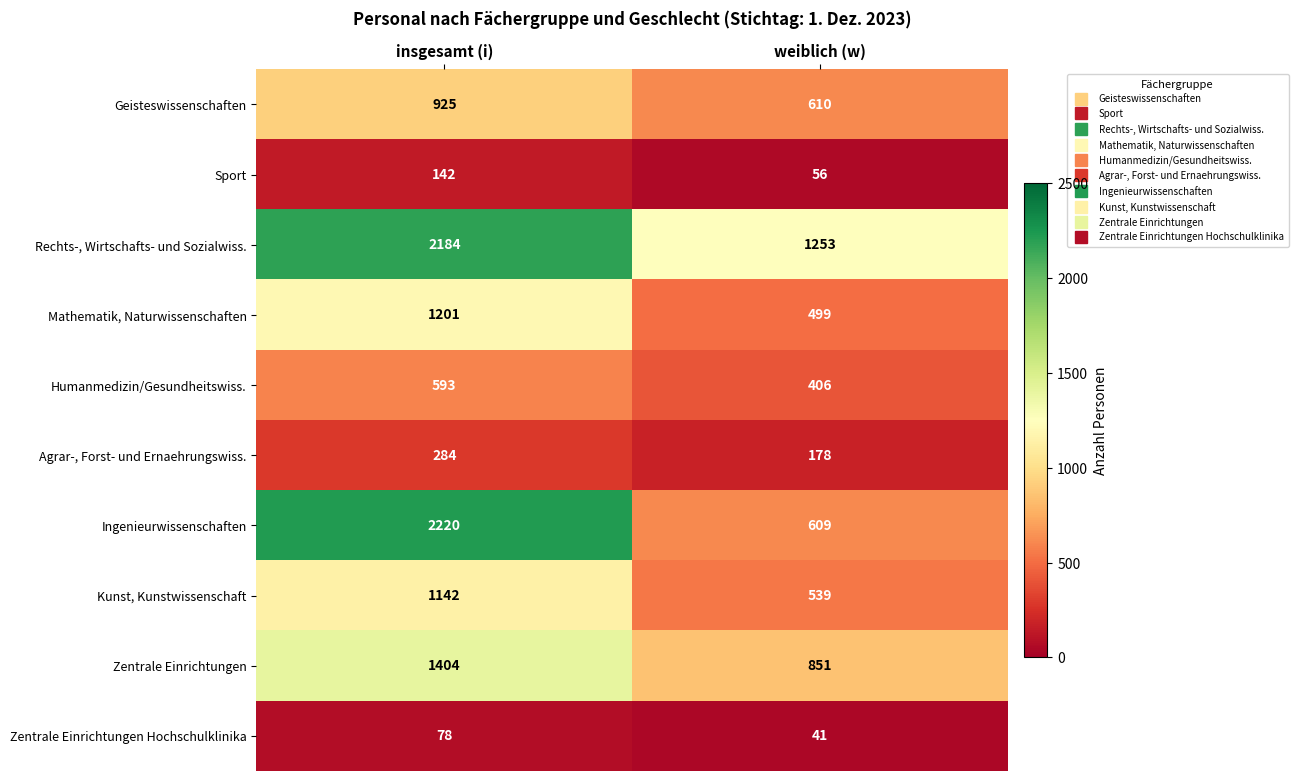

Reading left to right, what are all the values shown in this chart?

Geisteswissenschaften: insgesamt (i)=925	weiblich (w)=610
Sport: insgesamt (i)=142	weiblich (w)=56
Rechts-, Wirtschafts- und Sozialwiss.: insgesamt (i)=2184	weiblich (w)=1253
Mathematik, Naturwissenschaften: insgesamt (i)=1201	weiblich (w)=499
Humanmedizin/Gesundheitswiss.: insgesamt (i)=593	weiblich (w)=406
Agrar-, Forst- und Ernaehrungswiss.: insgesamt (i)=284	weiblich (w)=178
Ingenieurwissenschaften: insgesamt (i)=2220	weiblich (w)=609
Kunst, Kunstwissenschaft: insgesamt (i)=1142	weiblich (w)=539
Zentrale Einrichtungen: insgesamt (i)=1404	weiblich (w)=851
Zentrale Einrichtungen Hochschulklinika: insgesamt (i)=78	weiblich (w)=41